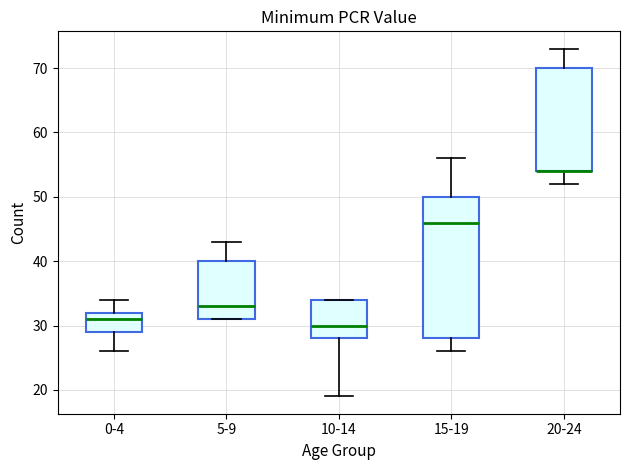

Reading left to right, transcribe this box plot: for each box, give where its median line is, the range the box spans, and where its two whiskers end, as read against the y-axis. The values are not printed on the chart, so give them approximately, as read against the axis.

0-4: median 31, box 29 to 32, whiskers 26 to 34
5-9: median 33, box 31 to 40, whiskers 31 to 43
10-14: median 30, box 28 to 34, whiskers 19 to 34
15-19: median 46, box 28 to 50, whiskers 26 to 56
20-24: median 54 (drawn on the box's lower edge), box 54 to 70, whiskers 52 to 73